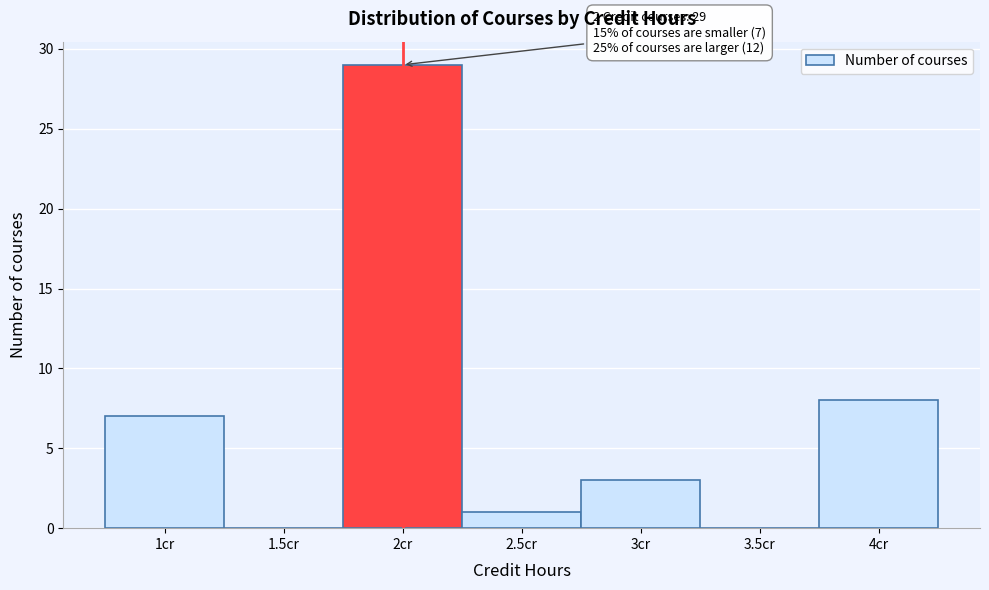

Which range on the x-axis has the tallest bar?

1.75 to 2.25